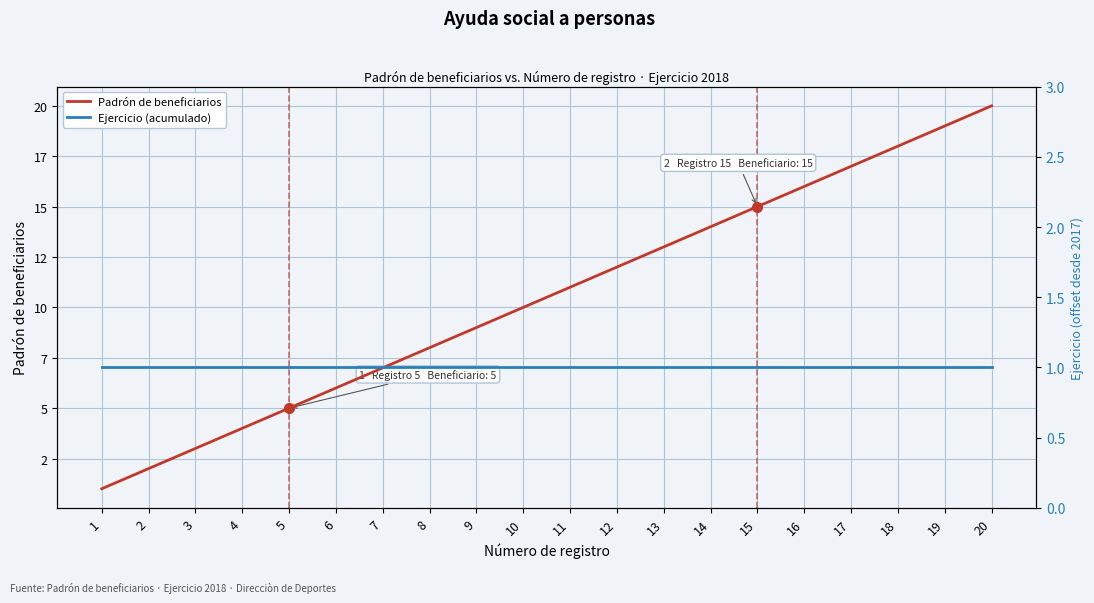

What are all the series names shown in the legend?

Padrón de beneficiarios, Ejercicio (acumulado)